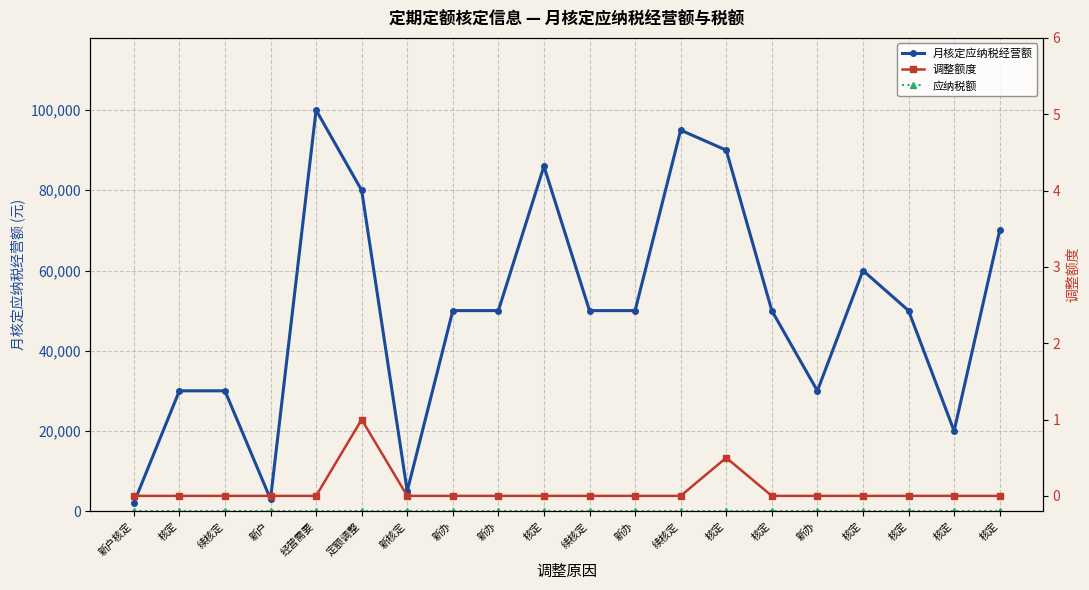

How many lines are shown in the chart?

3